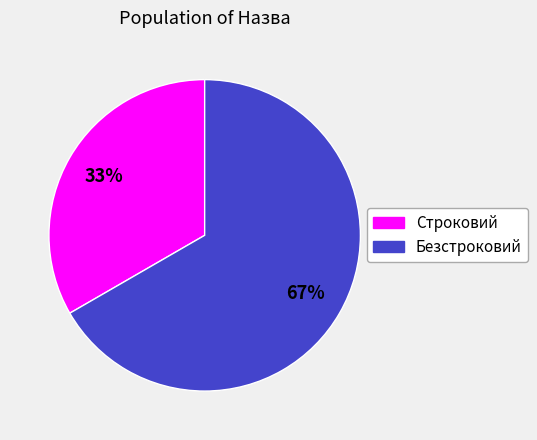

Which category has the biggest portion of the pie?

Безстроковий